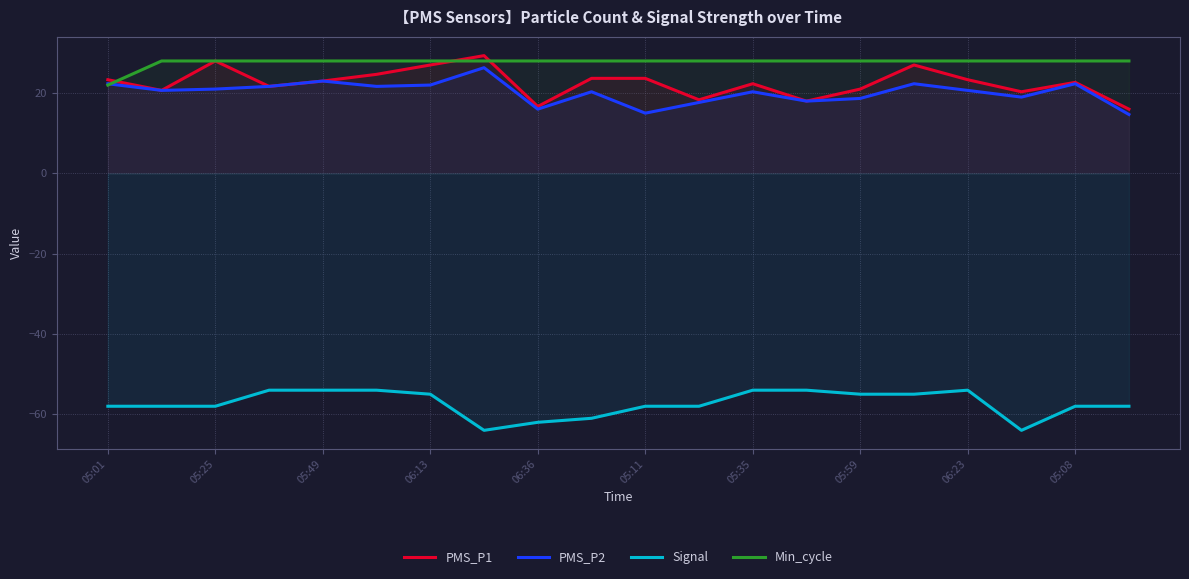

What is the total value across all series at 05:59?

12.7